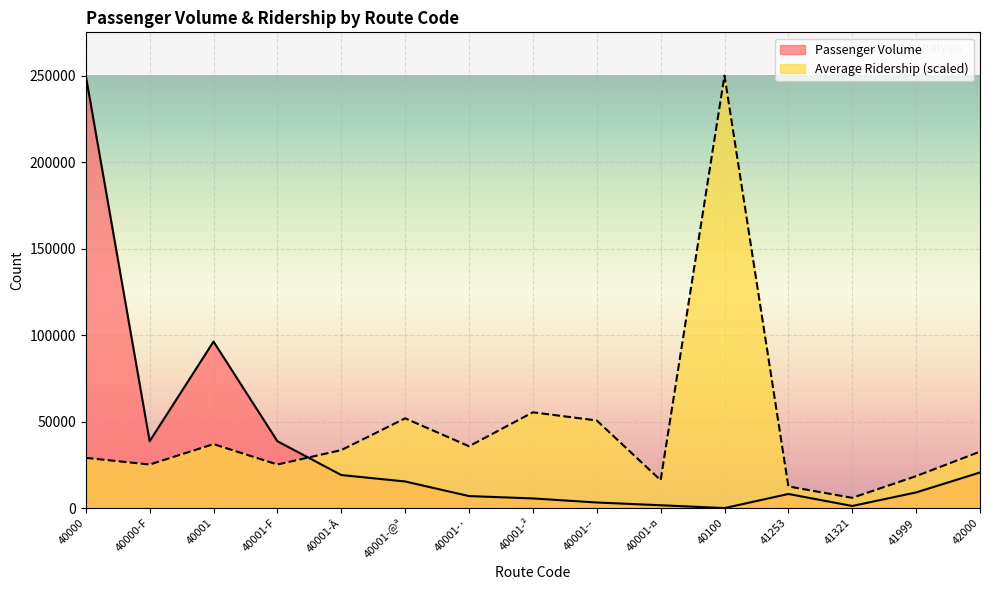

List the labels in order of Average Ridership value, largest first.

40100, 40001-², 40001-@ª, 40001-­, 40001, 40001-·, 40001-Â, 42000, 40000, 40000-F, 40001-F, 41999, 40001-¤, 41253, 41321